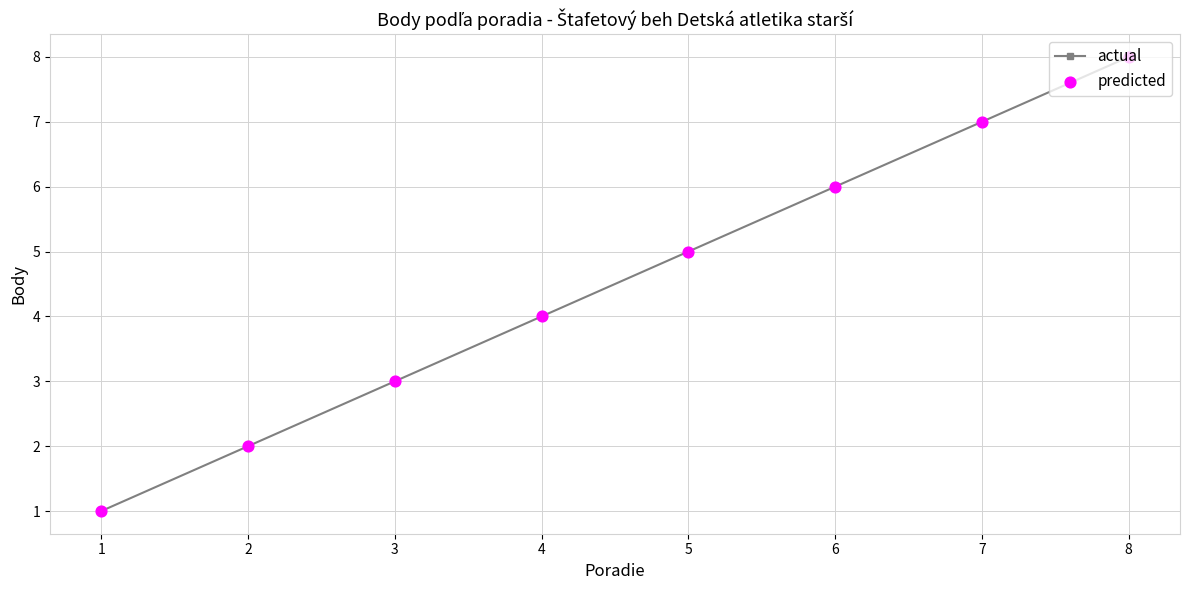

What is the change in value from 1 to 5?

+4